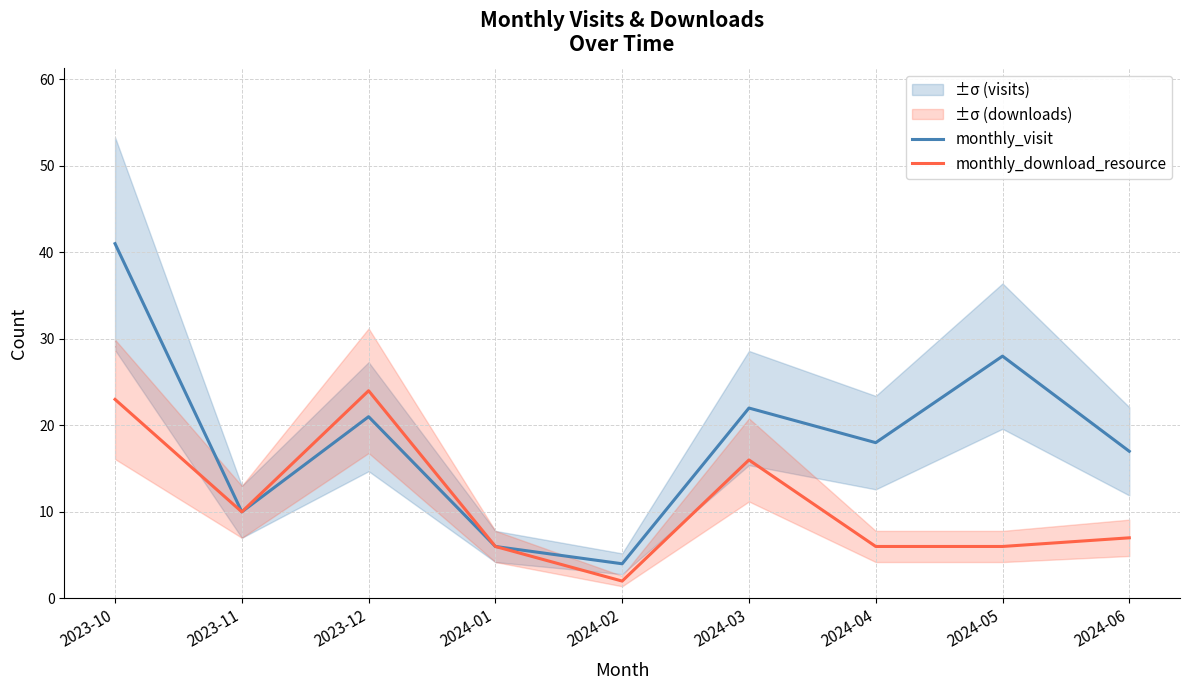

Where is the first local minimum for monthly_download_resource?

2023-11